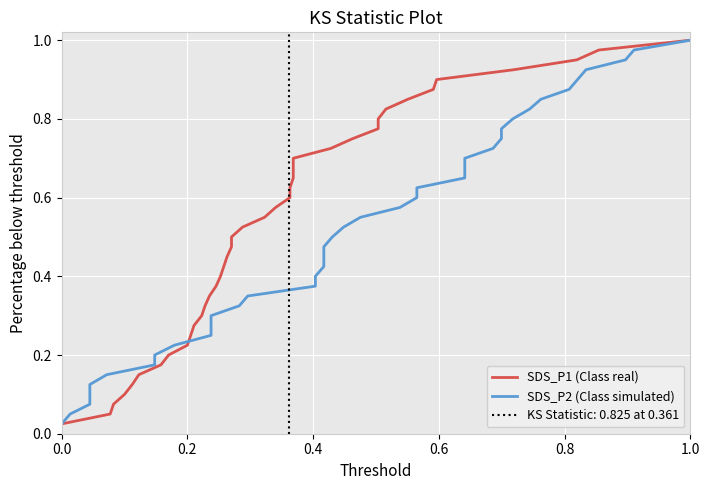

What is the label of the 35th point from the right?

1.0